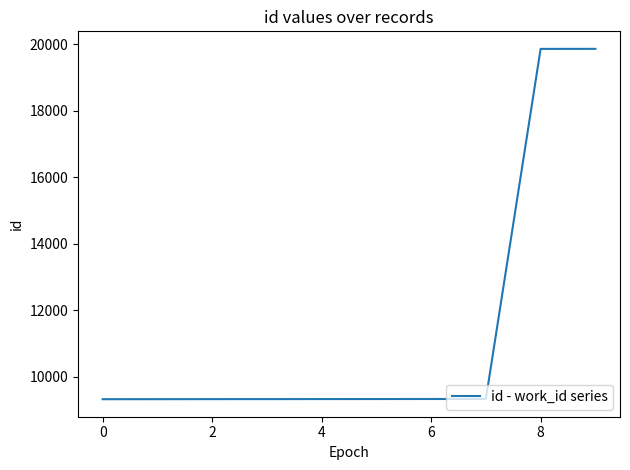

What is the smallest value displayed?

9329